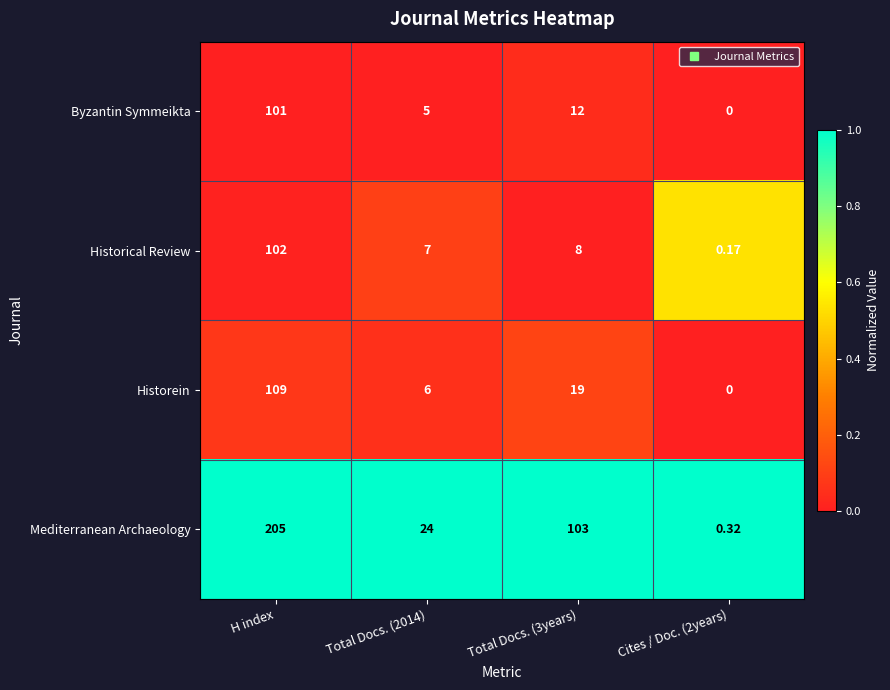

List the series in order of their peak value, highest first.

Mediterranean Archaeology, Historein, Historical Review, Byzantin Symmeikta